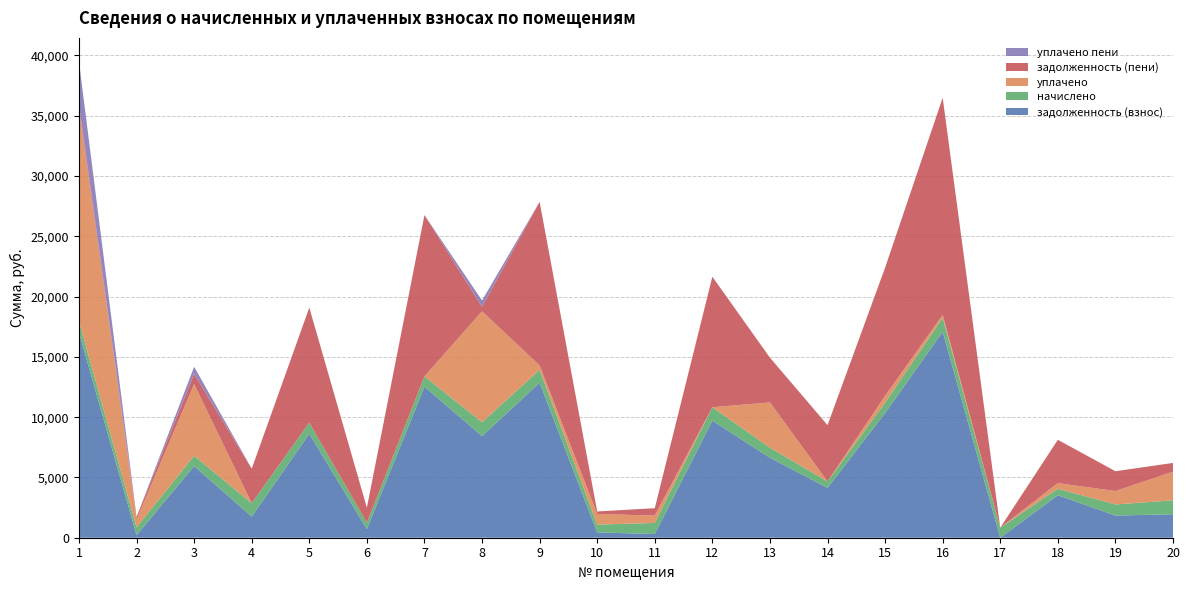

Reading right to left, list all the values displayed in this chart.

задолженность (взнос): 1944.7	1839.5	3526.3	0.0	17087.5	10346.1	4135.3	6633.6	9712.5	306.2	442.8	12862.5	8425.1	12527.5	712.2	8625.4	1752.5	5942.7	215.2	17026.7
начислено: 1156.7	918.5	534.1	833.5	1156.7	852.2	534.1	833.5	1110.8	918.5	646.4	1064.8	1156.7	852.2	534.1	918.5	1110.8	852.2	646.4	918.5
уплачено: 2372.0	1112.0	469.0	0.0	231.0	569.0	0.0	3751.8	0.0	613.0	879.0	355.0	9196.2	0.0	0.0	0.0	0.0	5942.7	645.6	17639.1
задолженность (пени): 729.3	1646.0	3591.4	0.0	18013.2	10629.3	4669.4	3715.2	10823.3	611.7	210.2	13572.3	385.6	13379.7	1246.3	9543.9	2863.2	852.2	215.9	306.2
уплачено пени: 0.0	0.0	0.0	0.0	0.0	0.0	0.0	0.0	0.0	0.0	0.0	0.0	514.1	0.0	0.0	0.0	0.0	589.3	0.0	3588.8